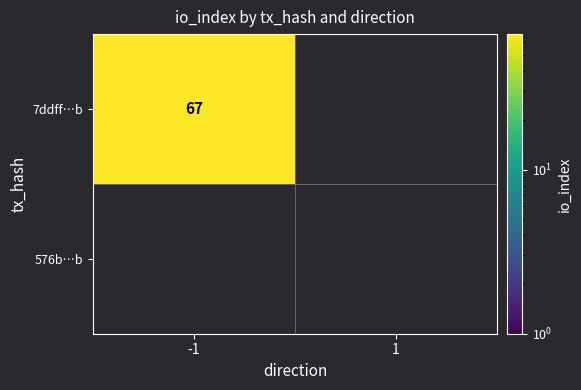

Which series has the widest spread of values?

7ddff6148a5c1f0e72a143ef55b8bd97bb3d52b